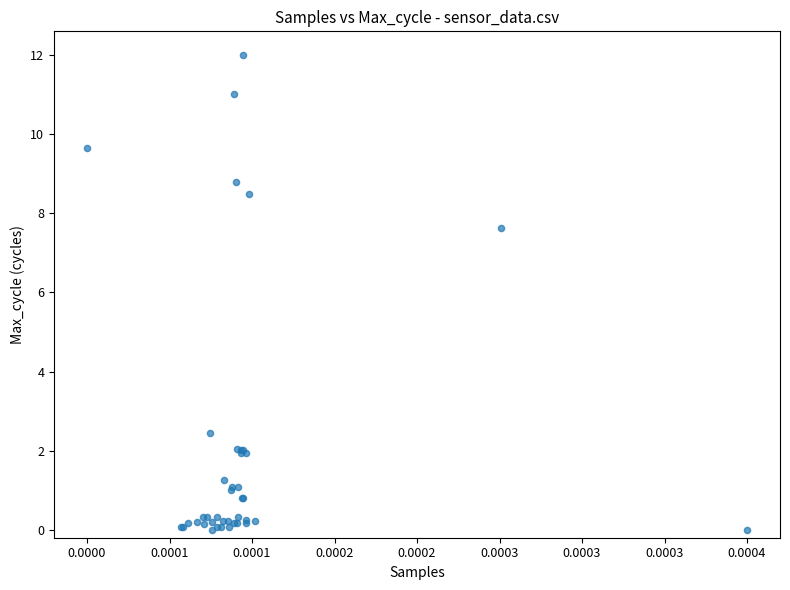

What Y value in the scatter plot is closest to 6?

7.6